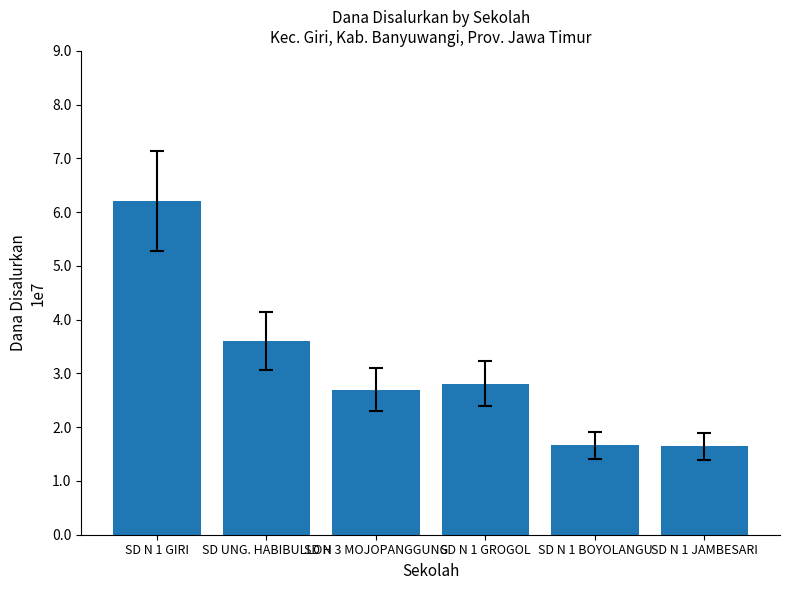

Reading right to left, extract all data points from this chart.

SD N 1 JAMBESARI=16425000	SD N 1 BOYOLANGU=16650000	SD N 1 GROGOL=28125000	SD N 3 MOJOPANGGUNG=27000000	SD UNG. HABIBULLOH=36000000	SD N 1 GIRI=62100000